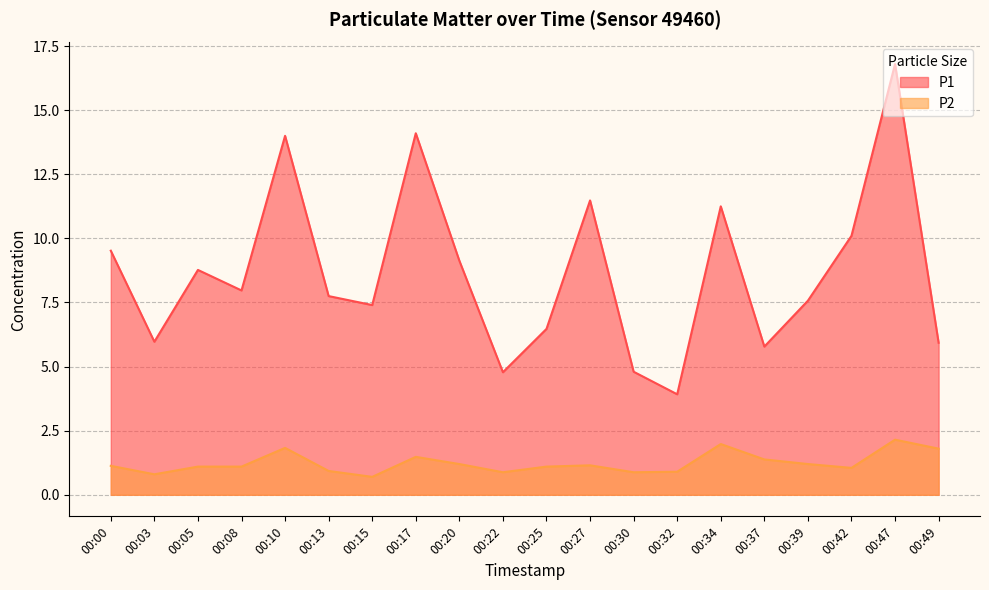

List the series in order of their overall mean, highest first.

P1, P2